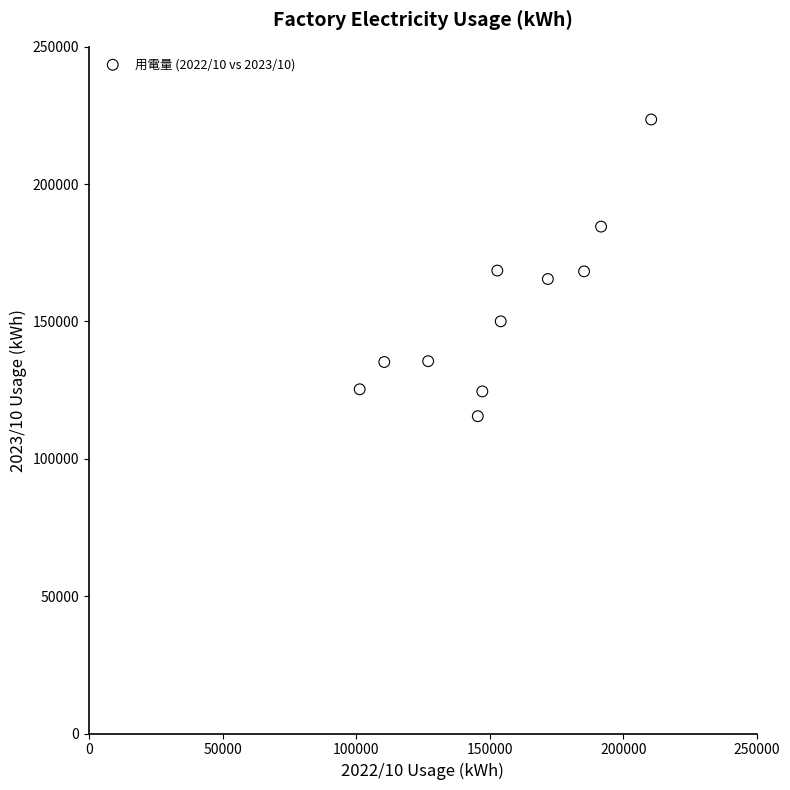

What is the range of Y values (max minus min)?

108020.0